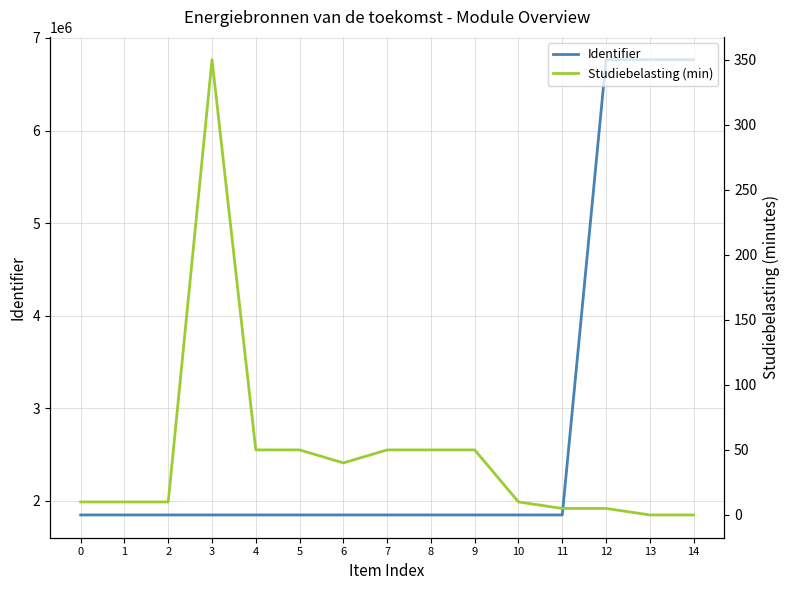

Reading left to right, list all the values displayed in this chart.

Identifier: 1847081	1847082	1847088	1847093	1847095	1847096	1847100	1847104	1847113	1847116	1847119	1847091	6765452	6765453	6765455
Studiebelasting (min): 10	10	10	350	50	50	40	50	50	50	10	5	5	0	0